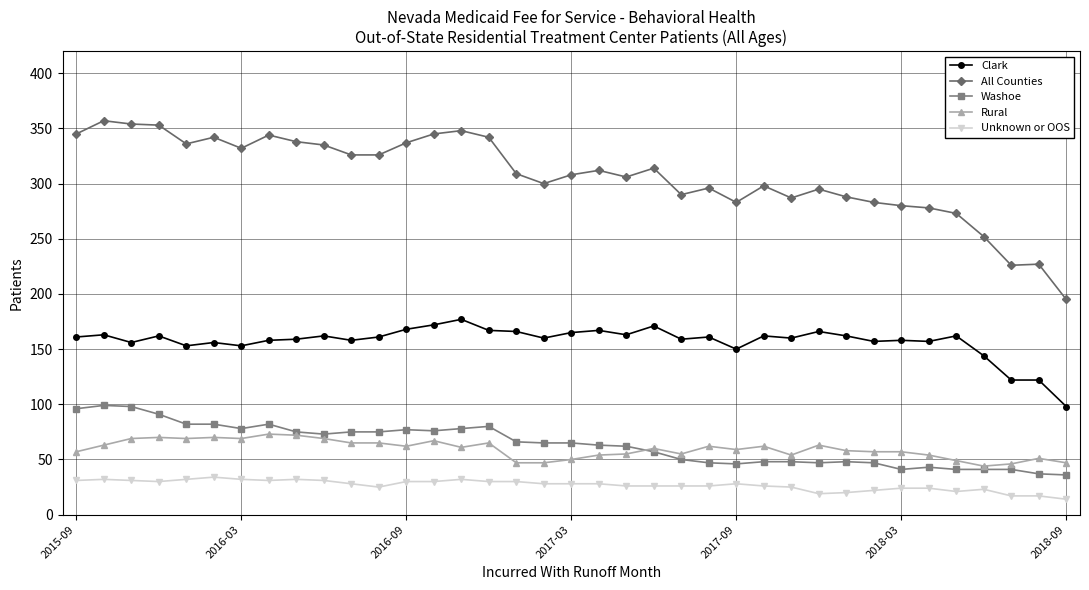

List the series in order of their peak value, lowest first.

Unknown or OOS, Rural, Washoe, Clark, All Counties